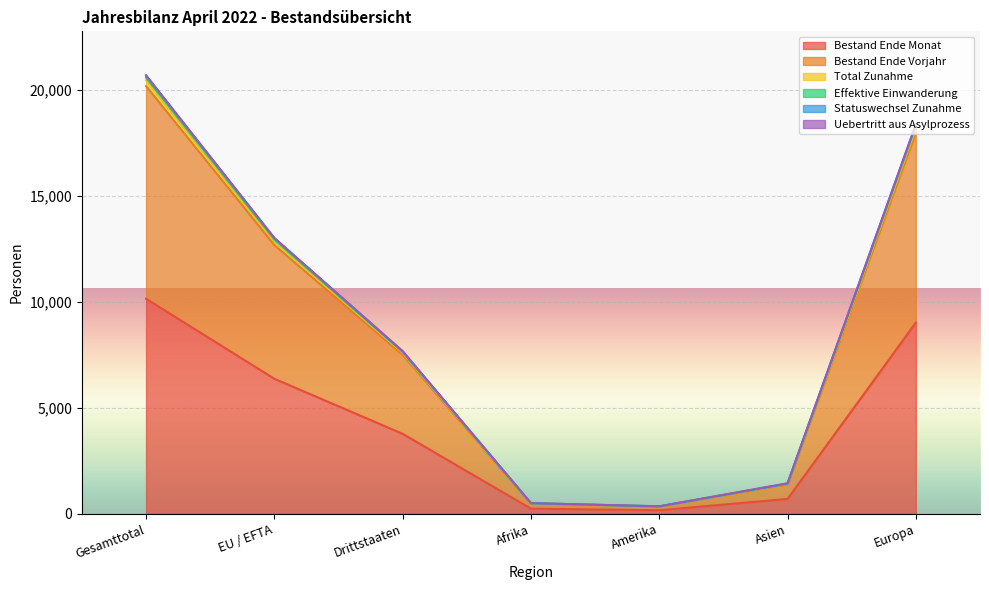

Where is Total Zunahme nearest to the value 10527?

EU / EFTA